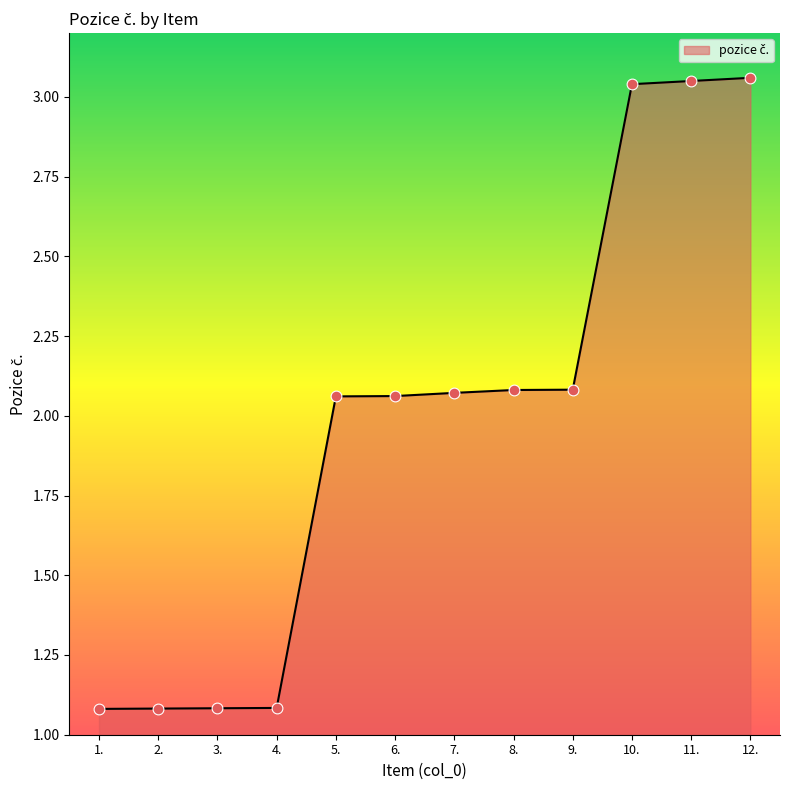

Which has a higher value, 11. or 1.?

11.